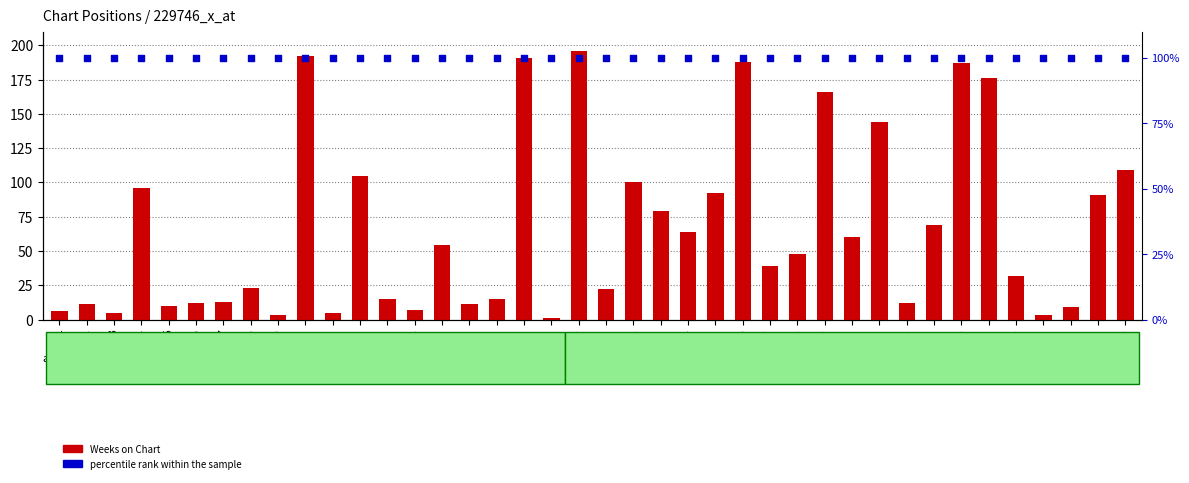

Which series contains the lowest Y value?

Weeks on Chart